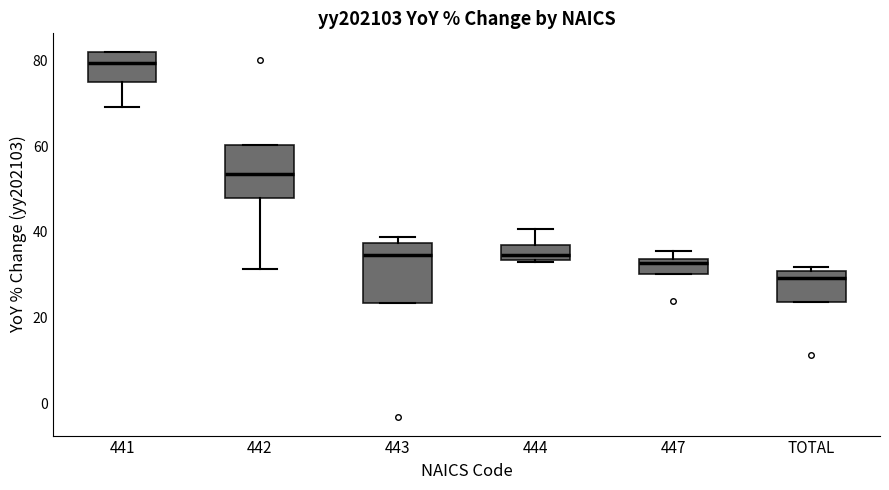

Reading left to right, read every box against the y-axis: the position of its median line, the range the box covers, and the ends of its whiskers. The values are not printed on the chart, so give them approximately, as read against the axis.

441: median 80, box 74 to 82, whiskers 70 to 82
442: median 54, box 48 to 60, whiskers 32 to 60
443: median 34, box 24 to 38, whiskers 24 to 38 (just above the box's upper edge)
444: median 34 (just above the box's lower edge), box 34 to 36, whiskers 34 to 40
447: median 32, box 30 to 34, whiskers 30 to 36
TOTAL: median 30 (just below the box's upper edge), box 24 to 30, whiskers 24 to 32